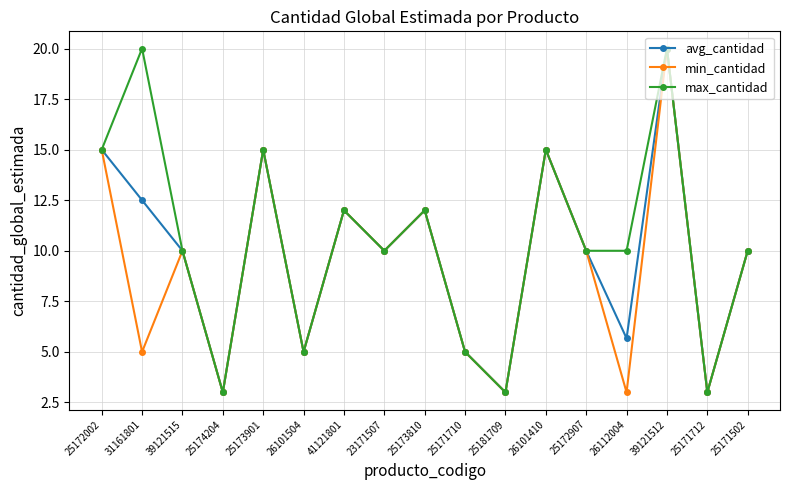

Which series has the largest total across all categories?

max_cantidad